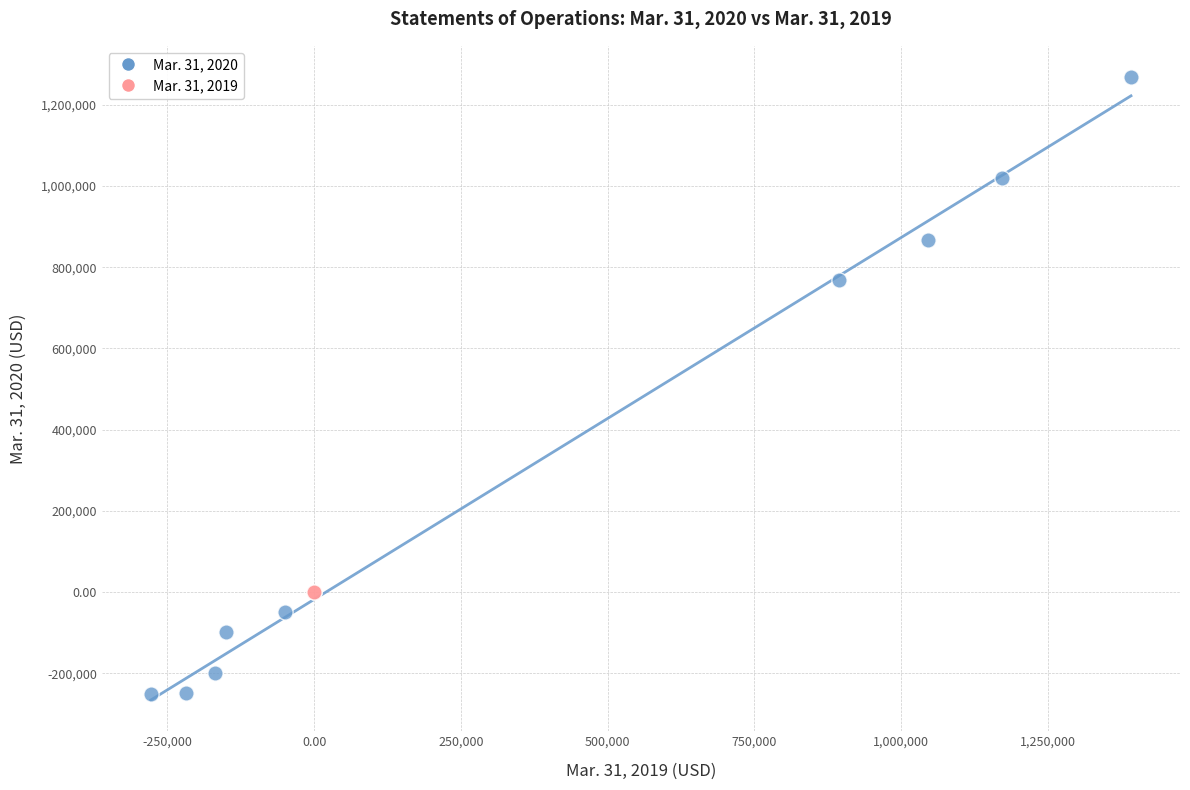

Which series contains the lowest Y value?

Mar. 31, 2020